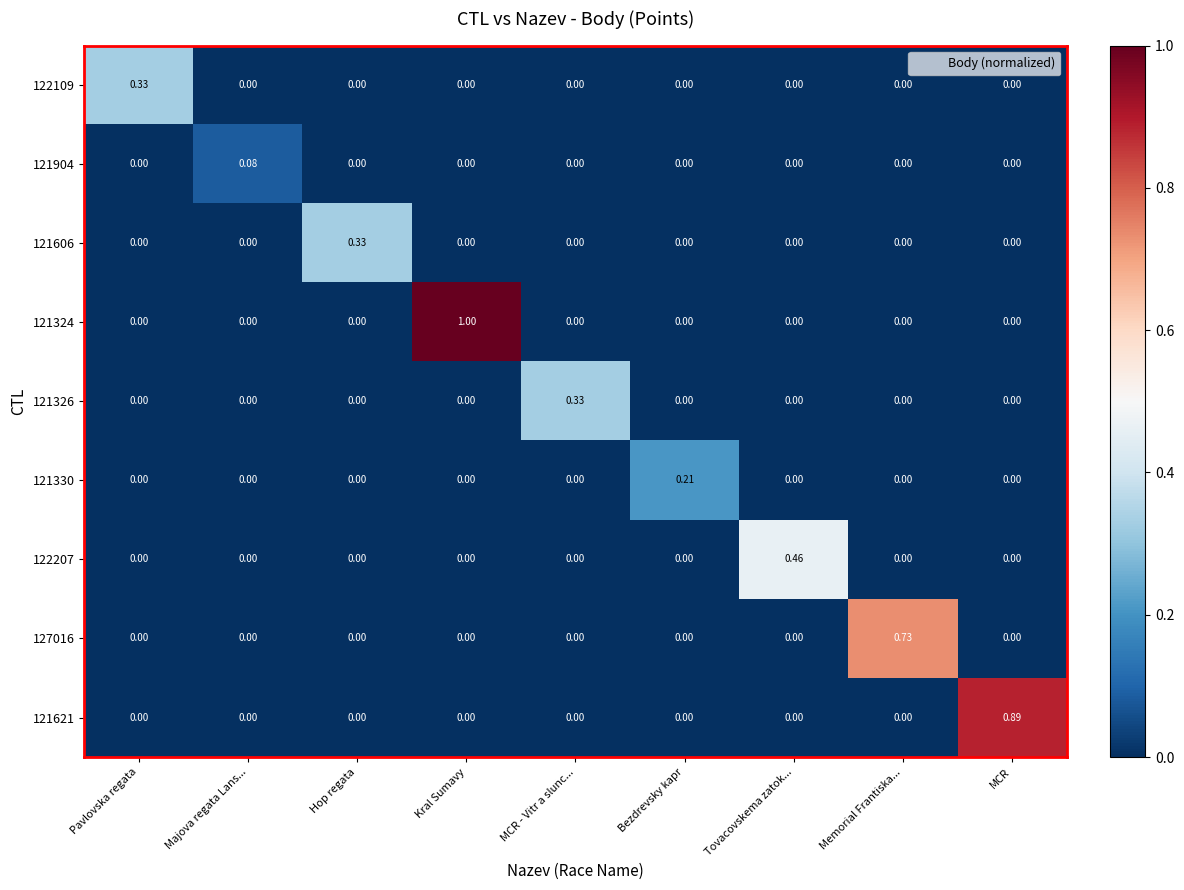

At which category is the sum across all series the highest?

Kral Sumavy